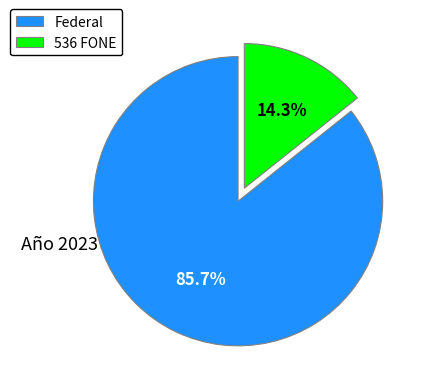

True or false: Federal accounts for 86% of the total.

True